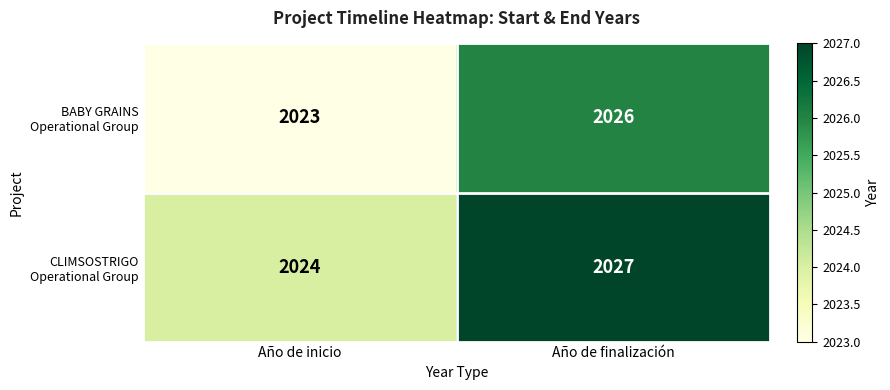

Which label corresponds to the largest value in the chart?

Año de finalización